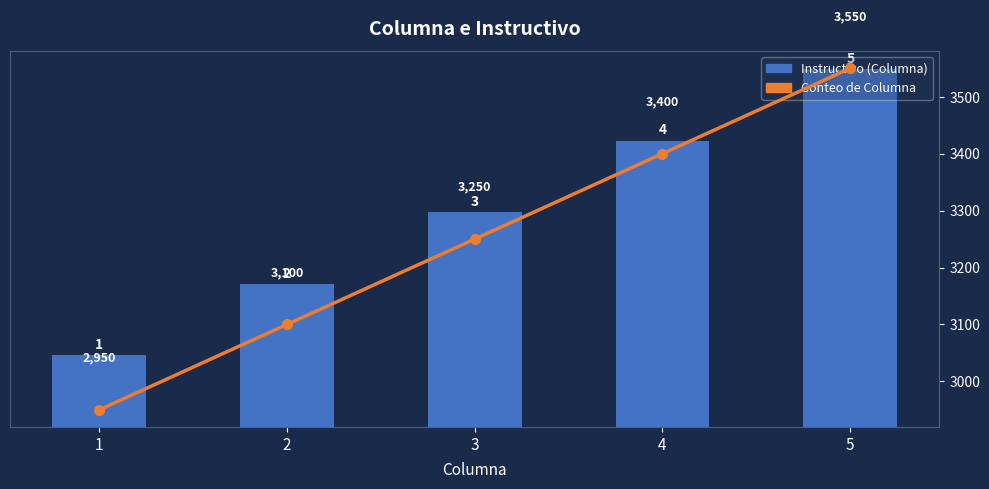

How many Conteo de Columna values are between 3100 and 3400?

3